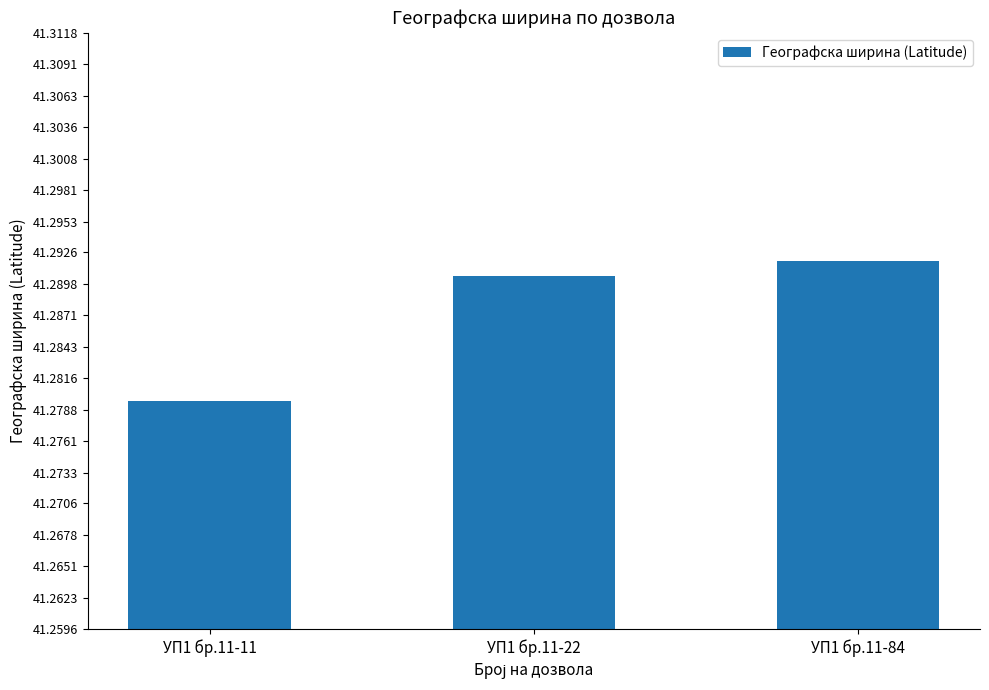

Is it true that the value at УП1 бр.11-11 is 54.8?

False